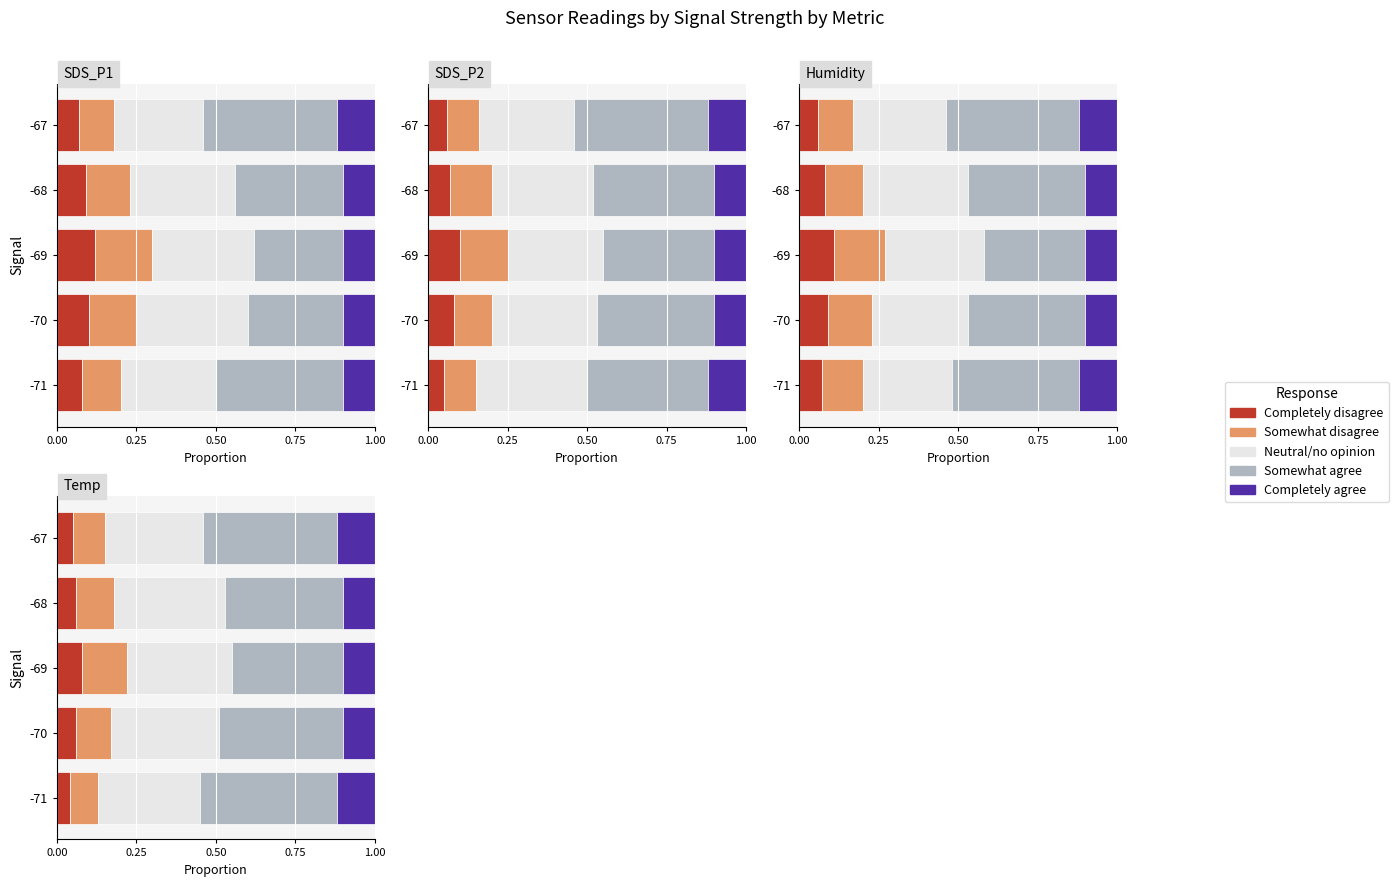

Between -69 and -71, which is larger?

-69